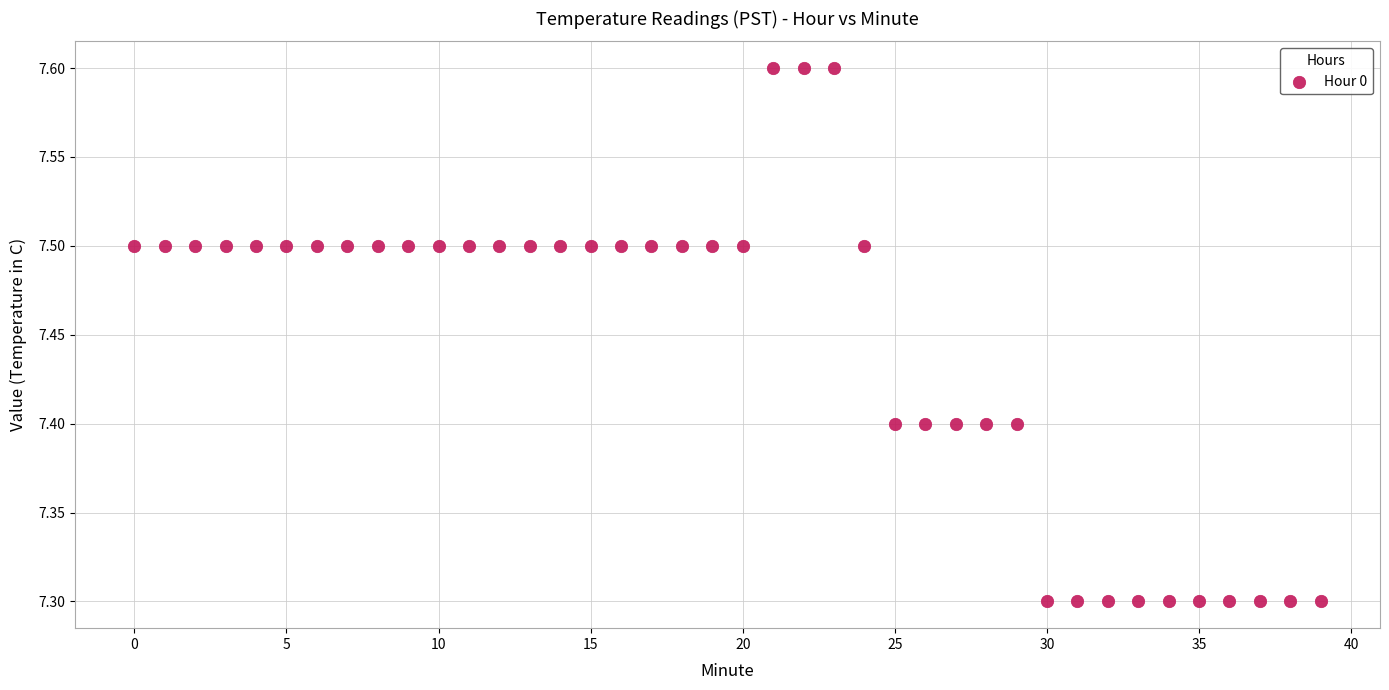

Count the number of points in this scatter plot.

40